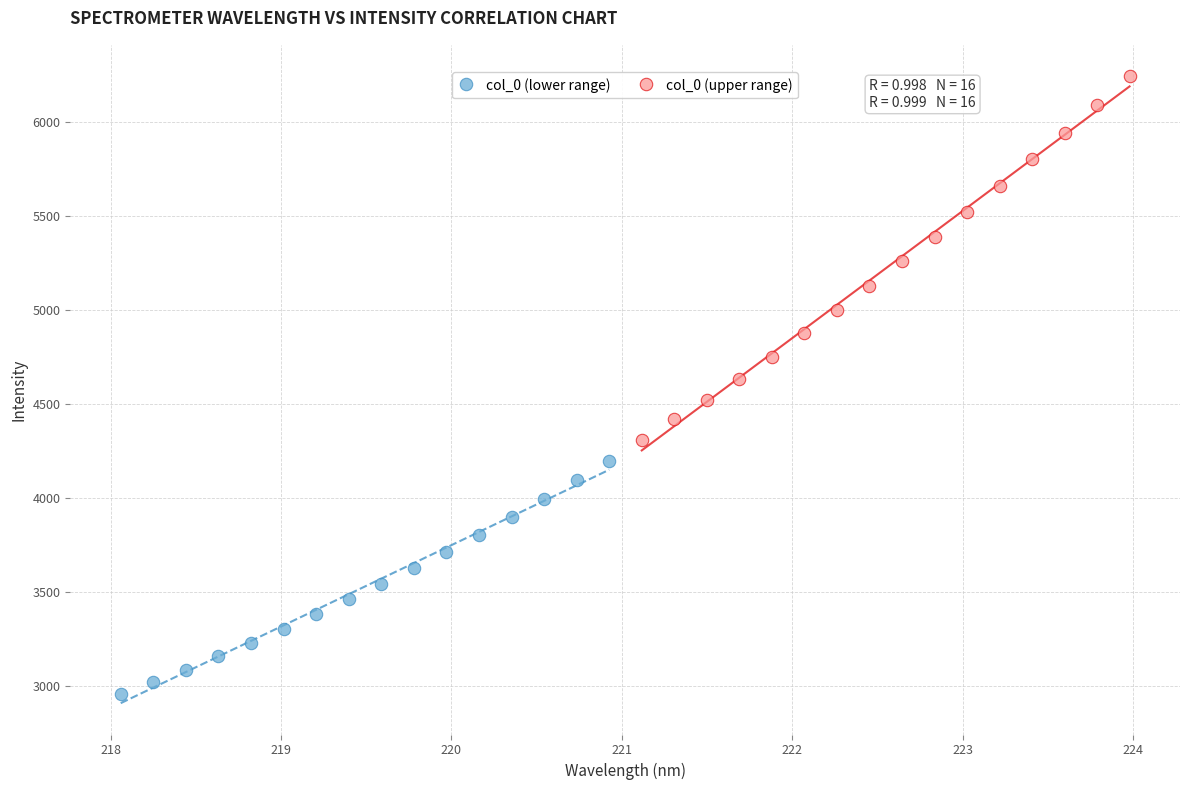

Which series reaches the maximum Y coordinate?

col_0 (upper range)